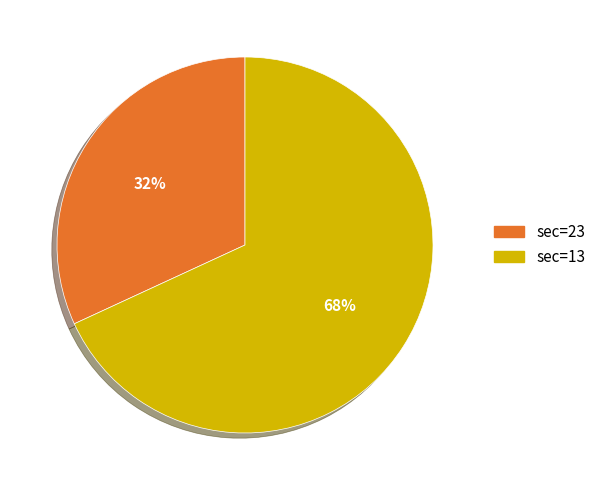

Do sec=13 and sec=23 together represent more than half of the pie?

Yes